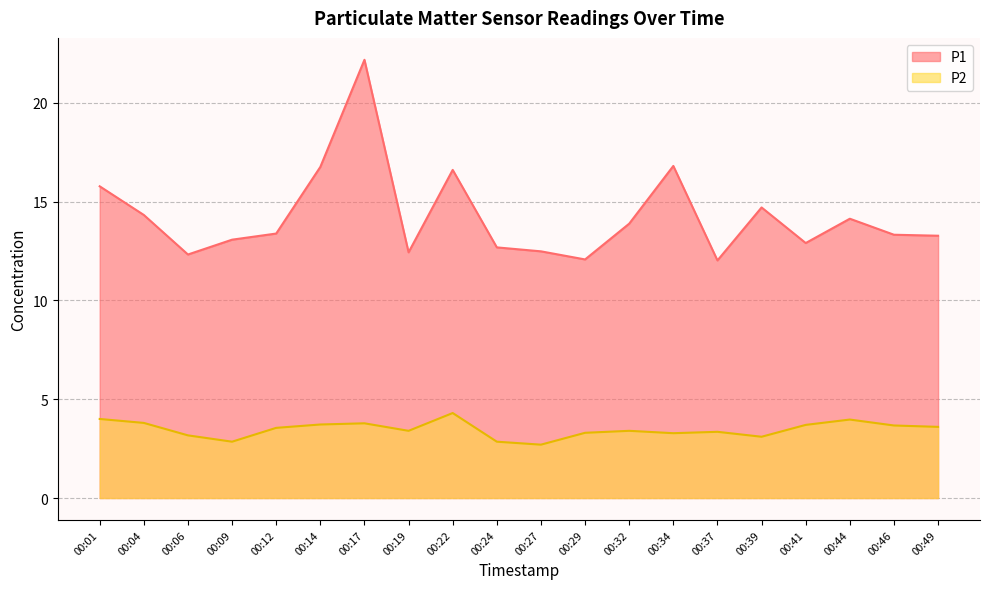

Is it true that P1 equals 7.7 at 00:49?

False